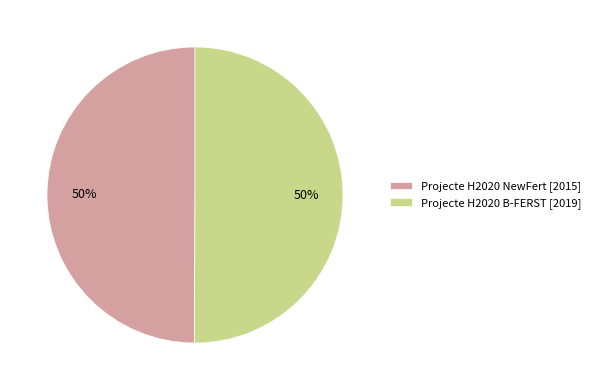

Is it true that Projecte H2020 NewFert [2015] is 50% of the pie?

True